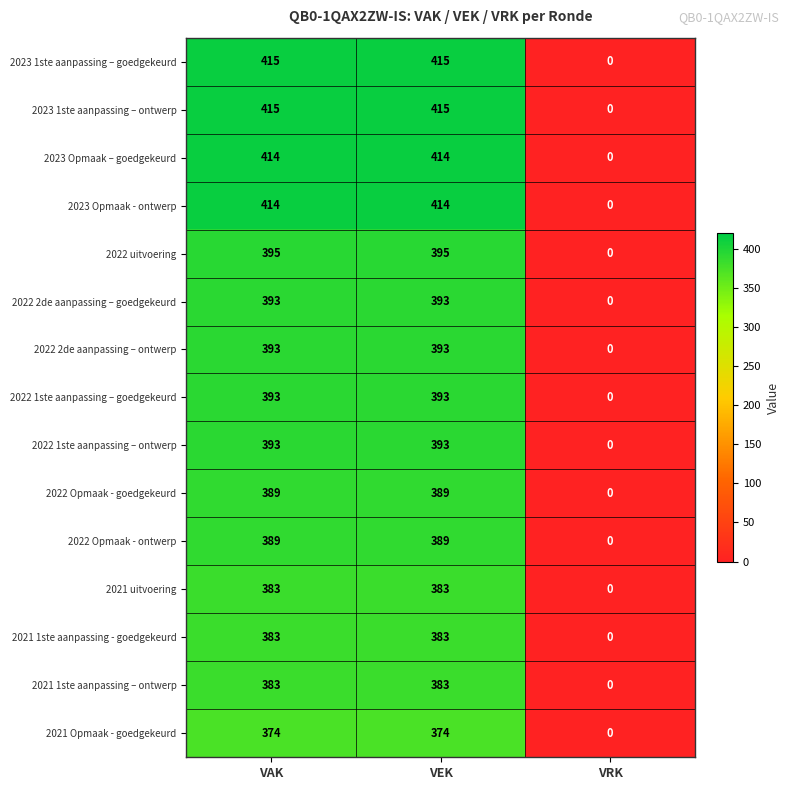

What is the average value of the 2022 2de aanpassing – ontwerp series?

262